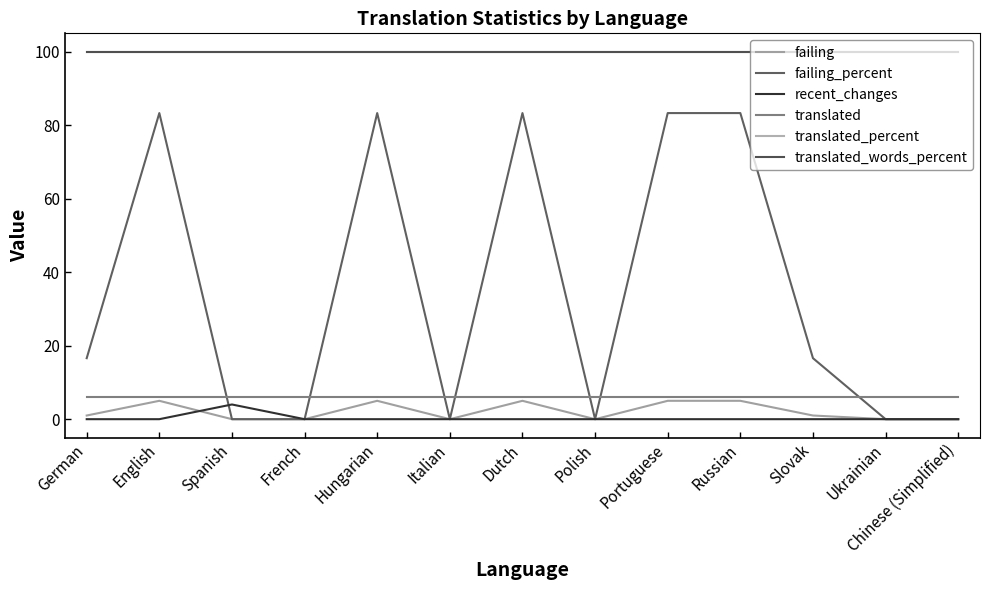

Is this an area chart (filled region under the line)?

No